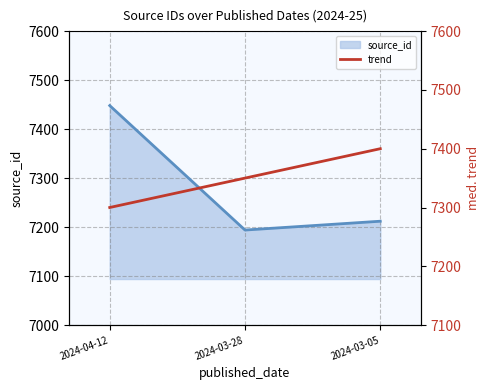

Which has a higher value, 2024-03-05 or 2024-03-28?

2024-03-05